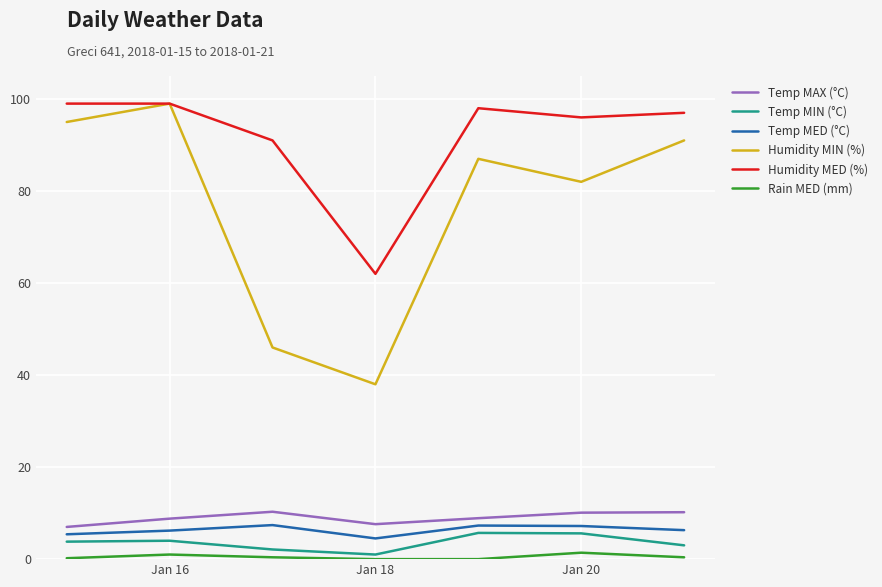

True or false: Temp MAX (°C) and Temp MIN (°C) cross at least once.

False